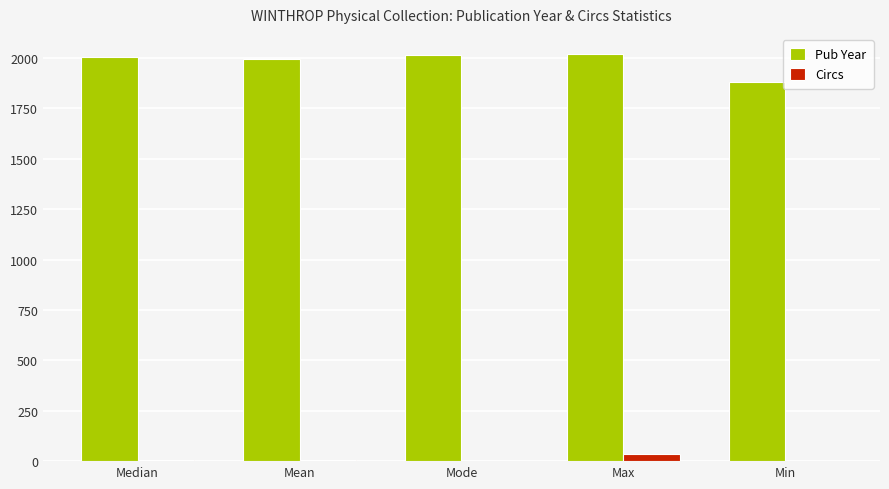

How many categories are shown in the chart?

5